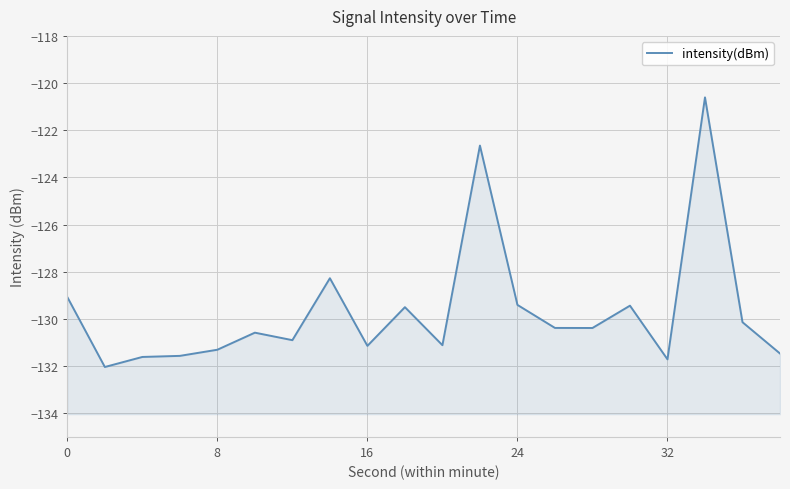

The chart shows a value of -180.3 at 0. True or false?

False